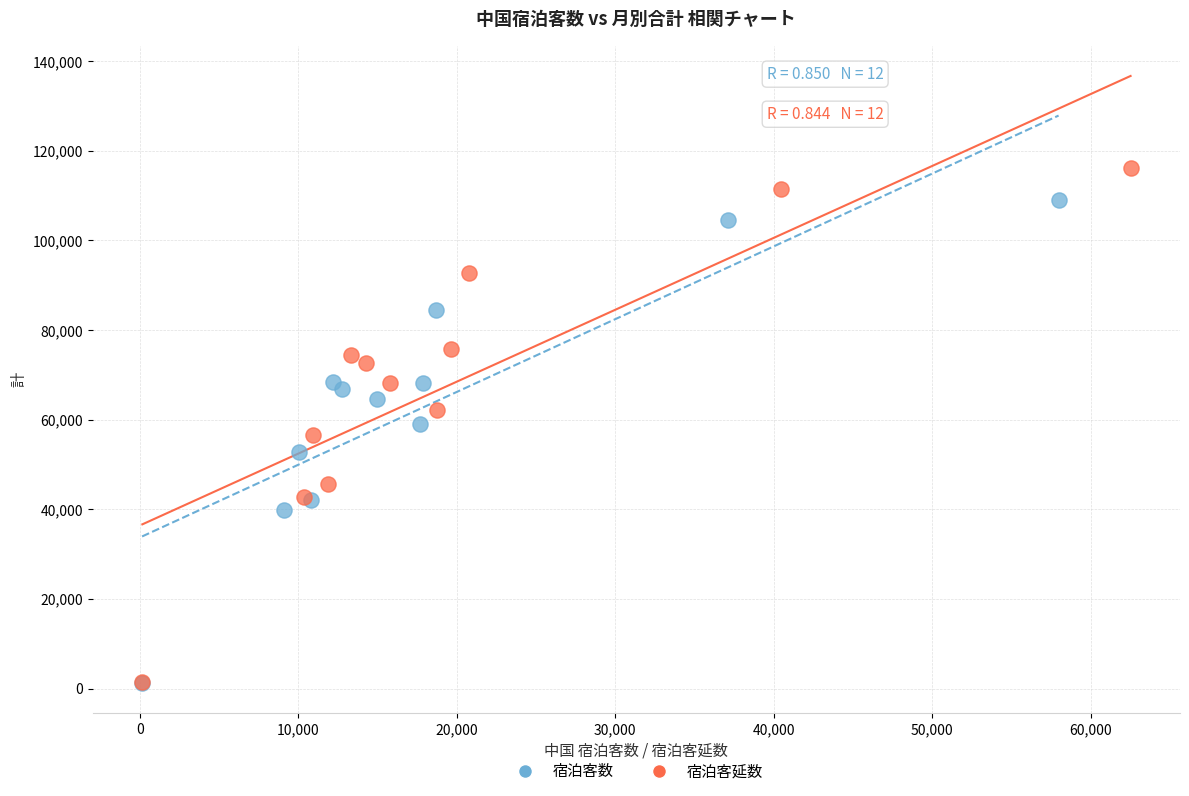

Which series has the widest spread of Y values?

宿泊客延数